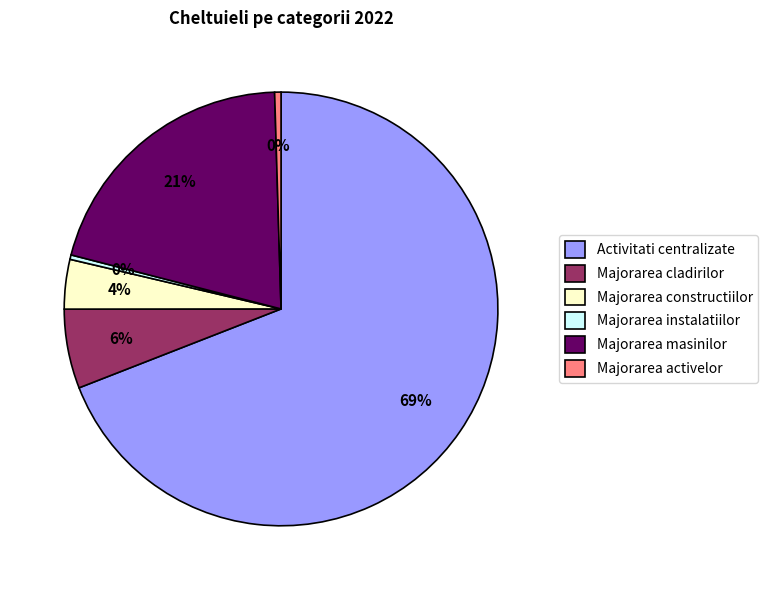

What is the largest slice in the pie chart?

Activitati centralizate